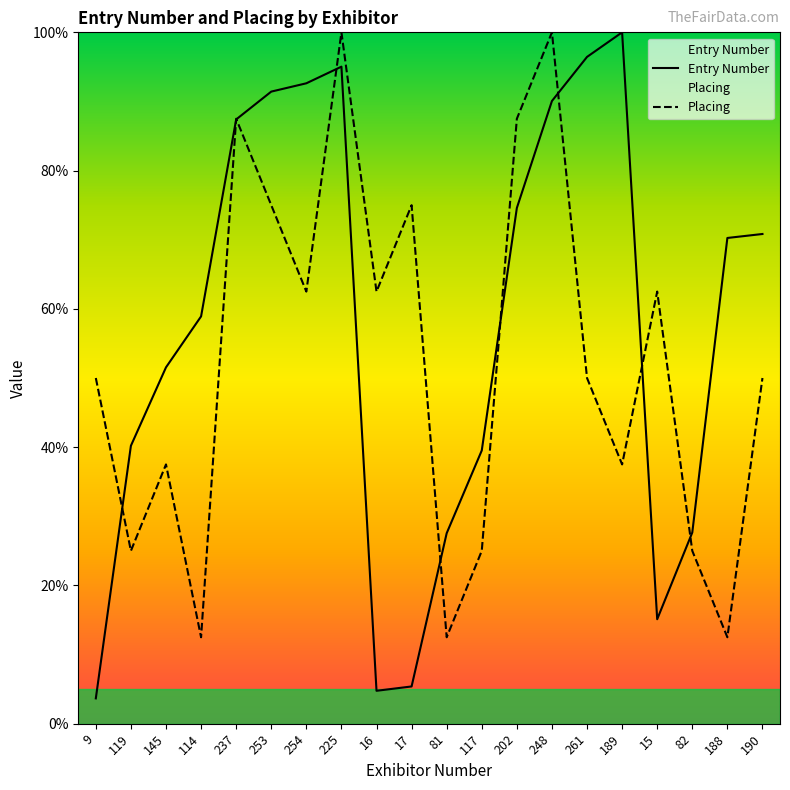

Reading left to right, list all the values displayed in this chart.

Entry Number: 3.7	40.2	51.5	58.9	87.4	91.4	92.6	95.0	4.8	5.4	27.5	39.5	74.6	90.1	96.4	100.0	15.1	27.7	70.3	70.8
Placing: 50.0	25.0	37.5	12.5	87.5	75.0	62.5	100.0	62.5	75.0	12.5	25.0	87.5	100.0	50.0	37.5	62.5	25.0	12.5	50.0